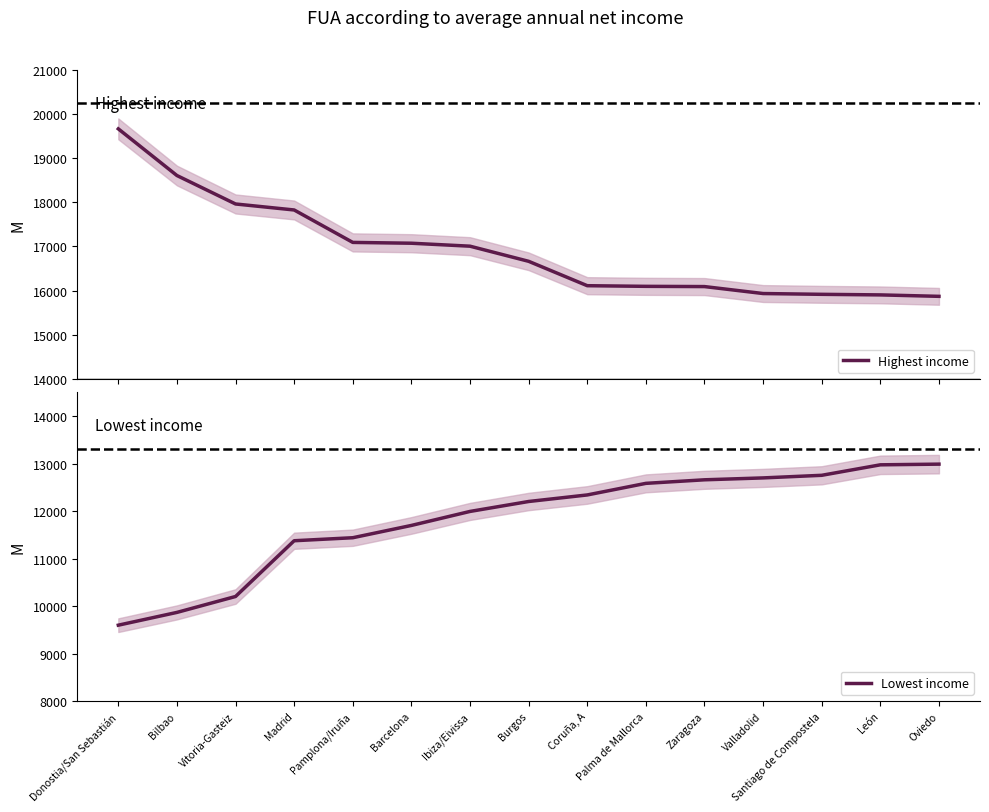

List the series in order of their peak value, highest first.

Highest income, Lowest income